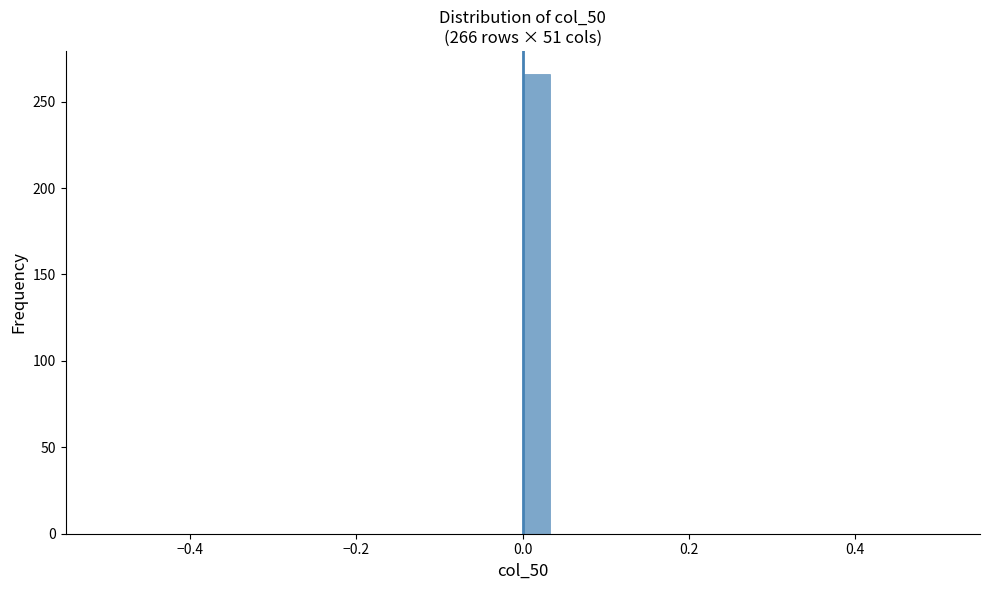

Read against the x-axis, roughly where is the centre of the tallest bar?

0.02